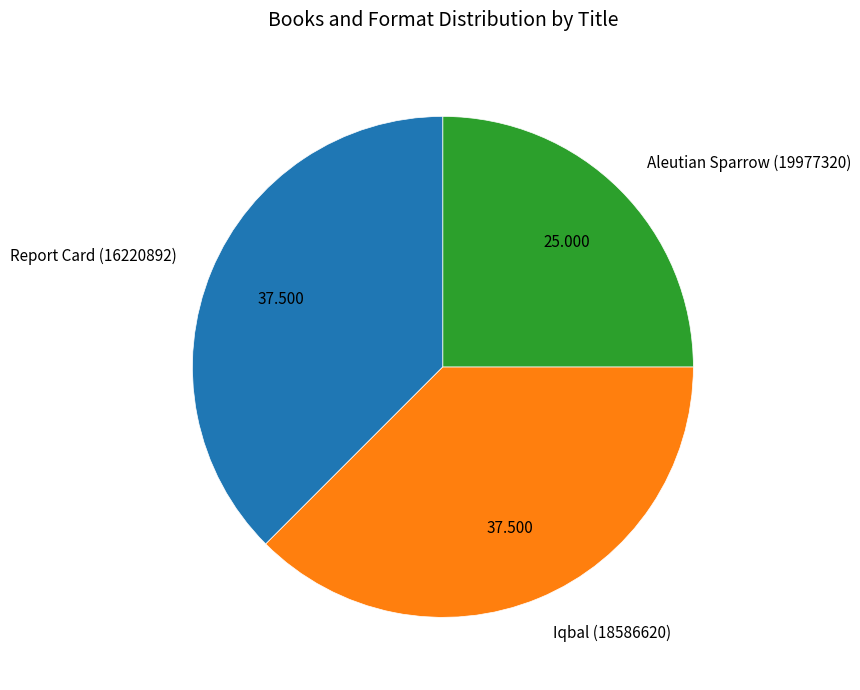

Do Aleutian Sparrow (19977320) and Report Card (16220892) together represent more than half of the pie?

Yes